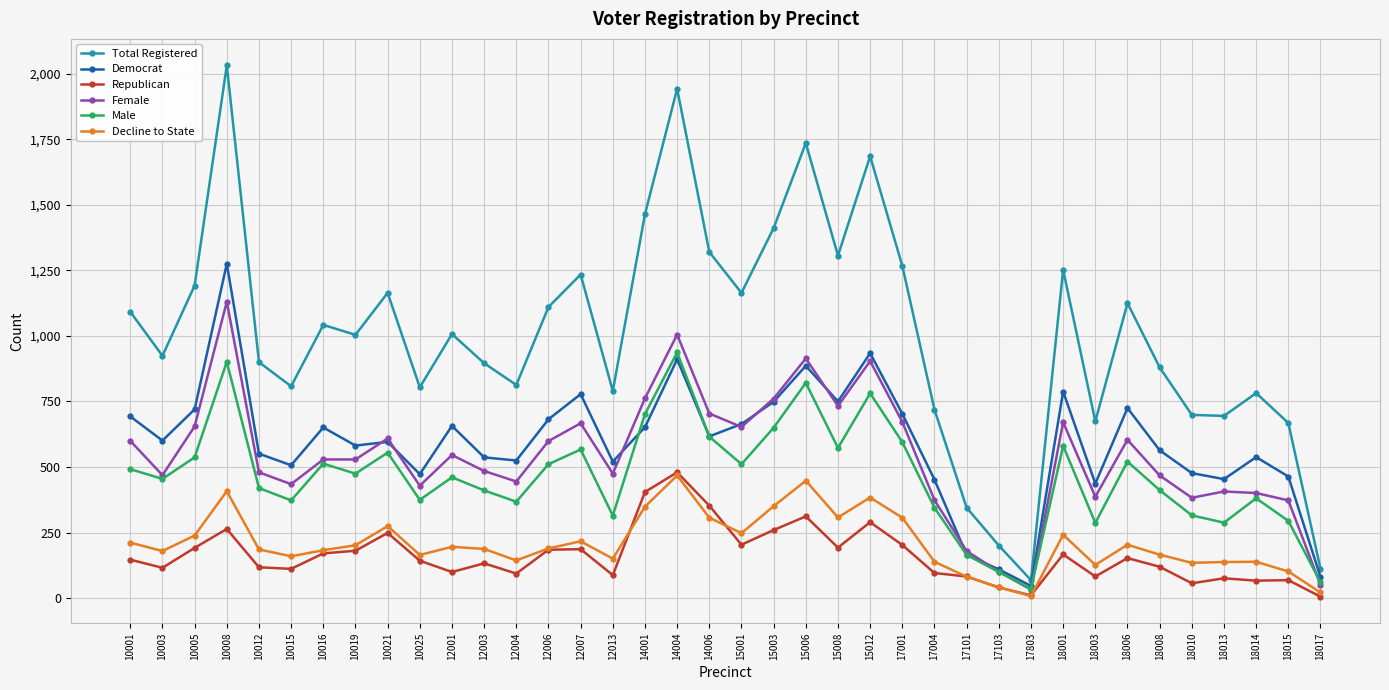

How many lines are shown in the chart?

6